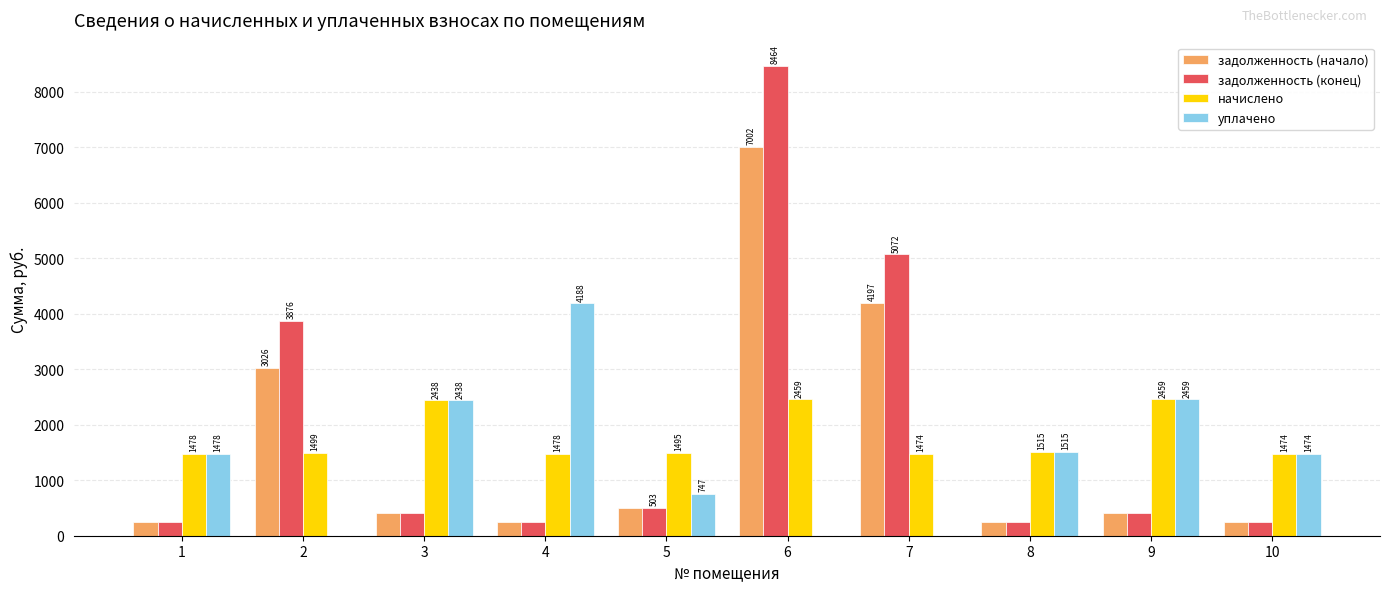

At which category is the sum across all series the highest?

6